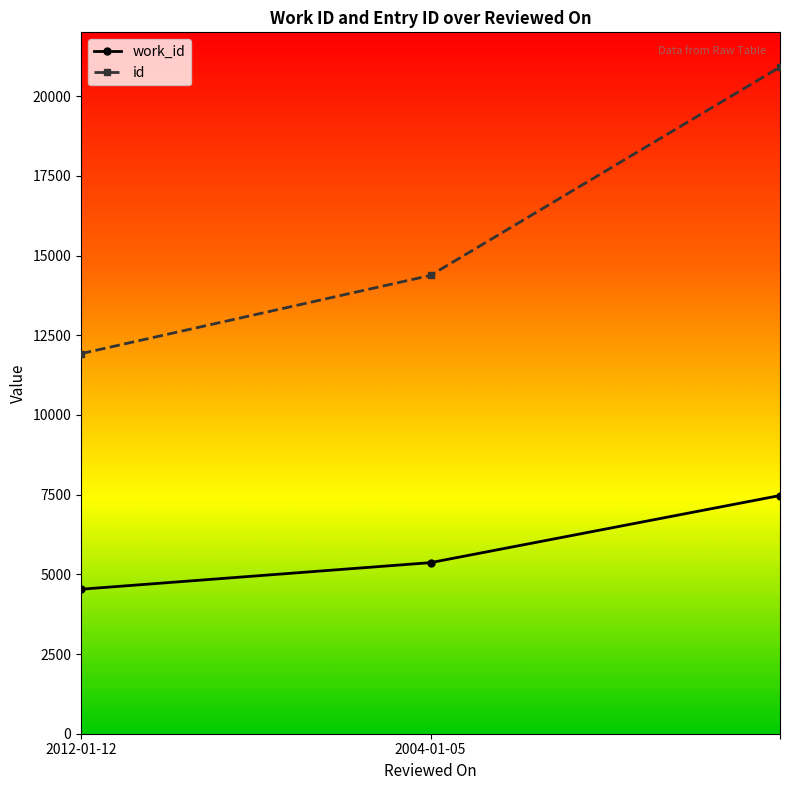

What is the sum of all id values?

47209